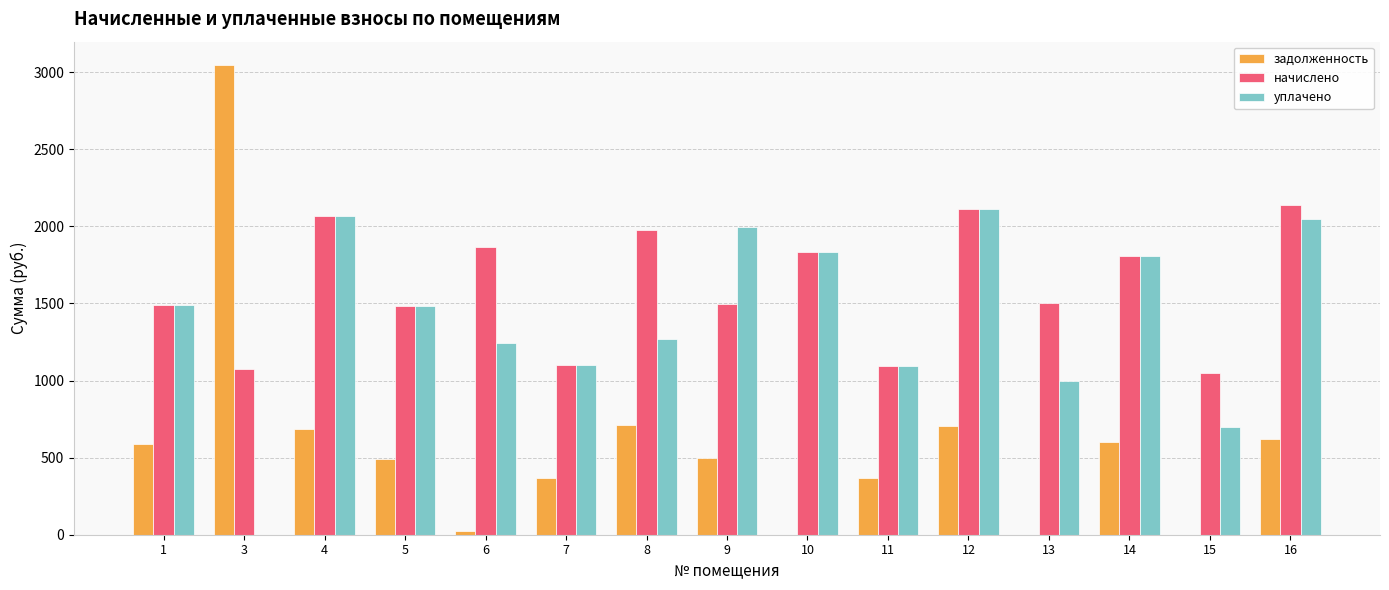

What is the maximum value for уплачено?

2112.7